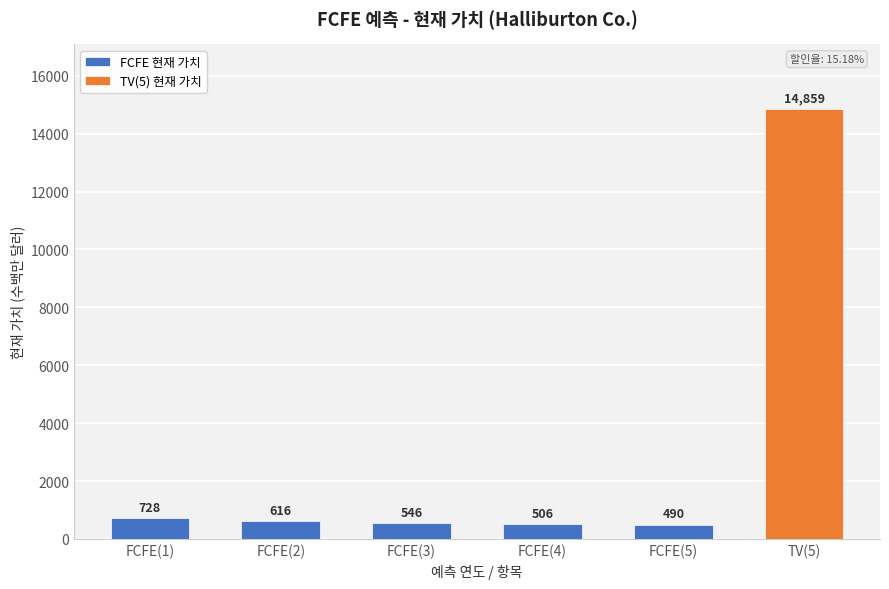

What is the minimum value shown in the chart?

490